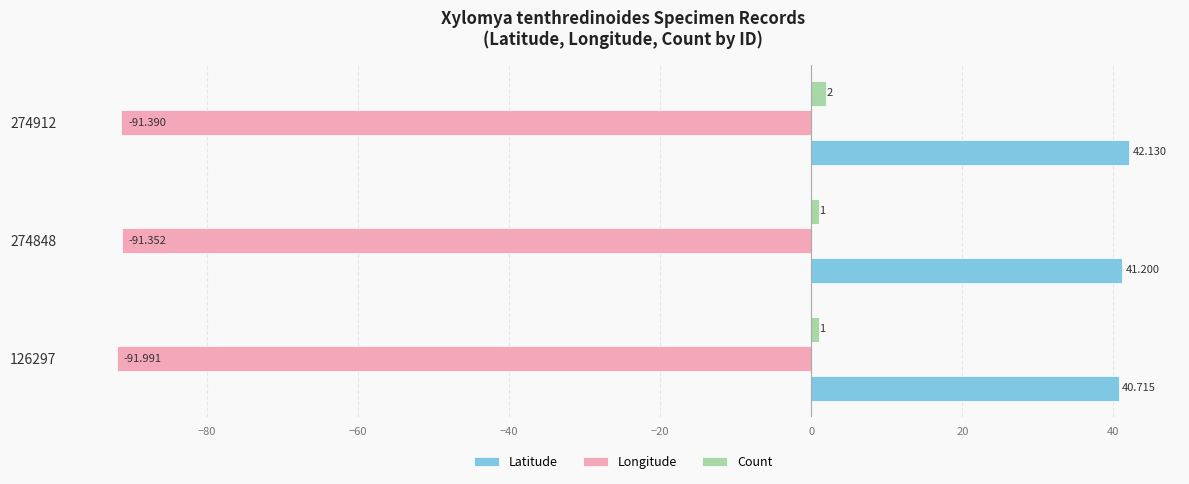

Between 126297 and 274912, which series saw the biggest shift?

Latitude